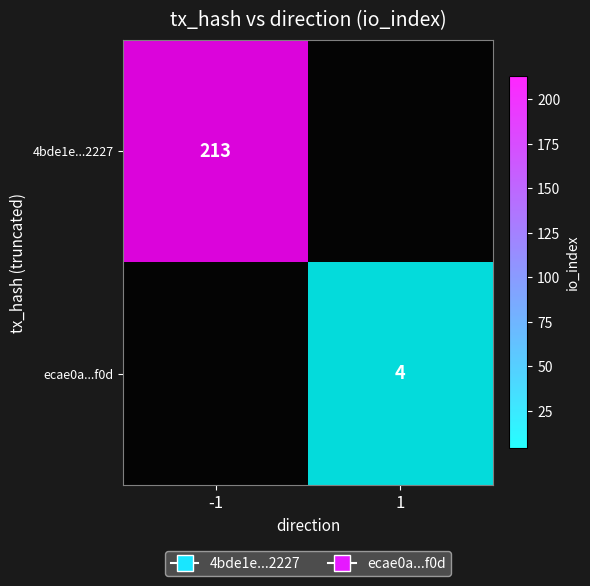

The 4bde1e...2227 series shows 123 at -1. True or false?

False